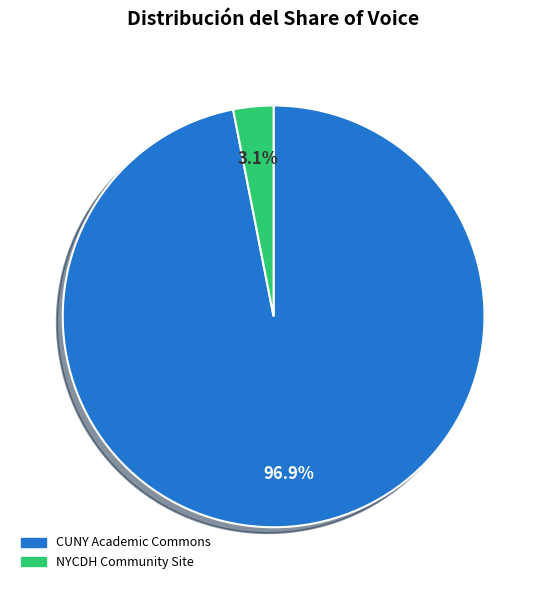

To the nearest percent, what is the difference between the largest and smallest slice percentages?

94%